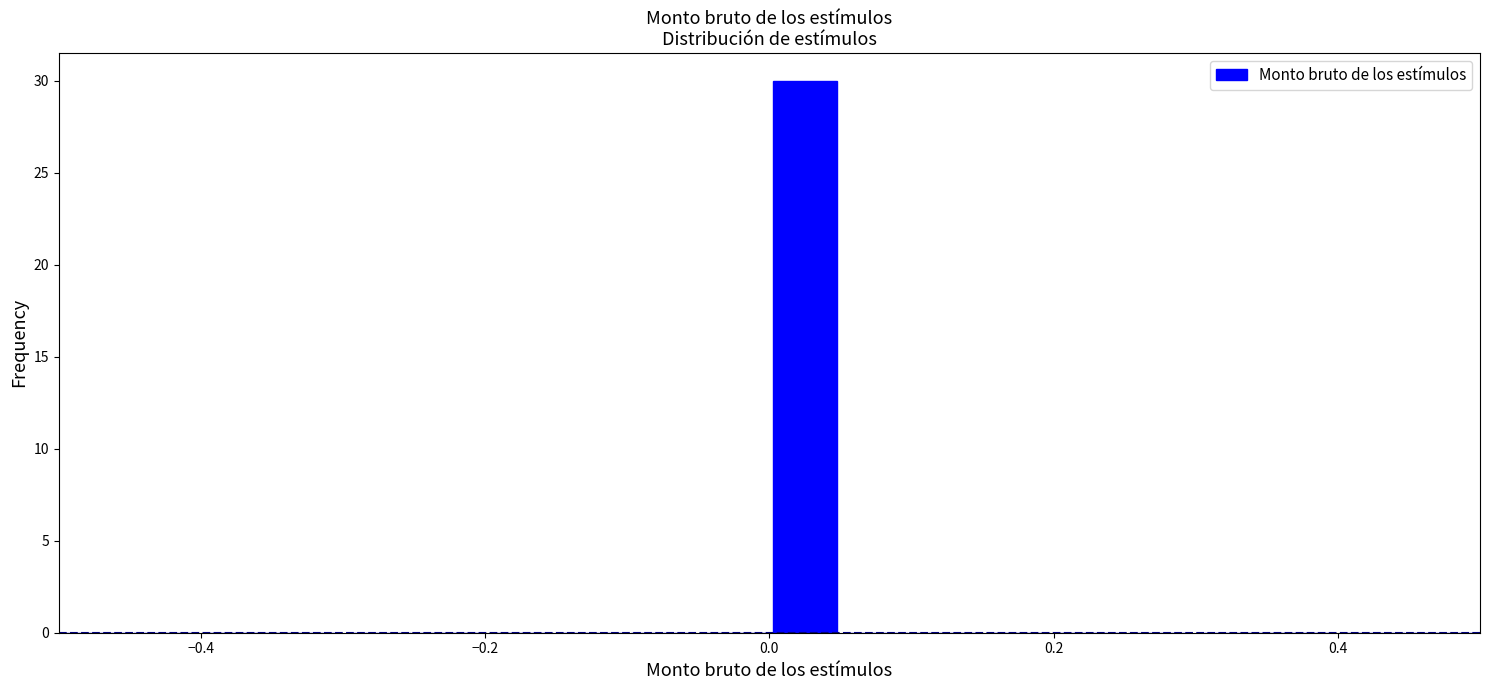

Read against the x-axis, roughly where is the centre of the tallest bar?

0.02